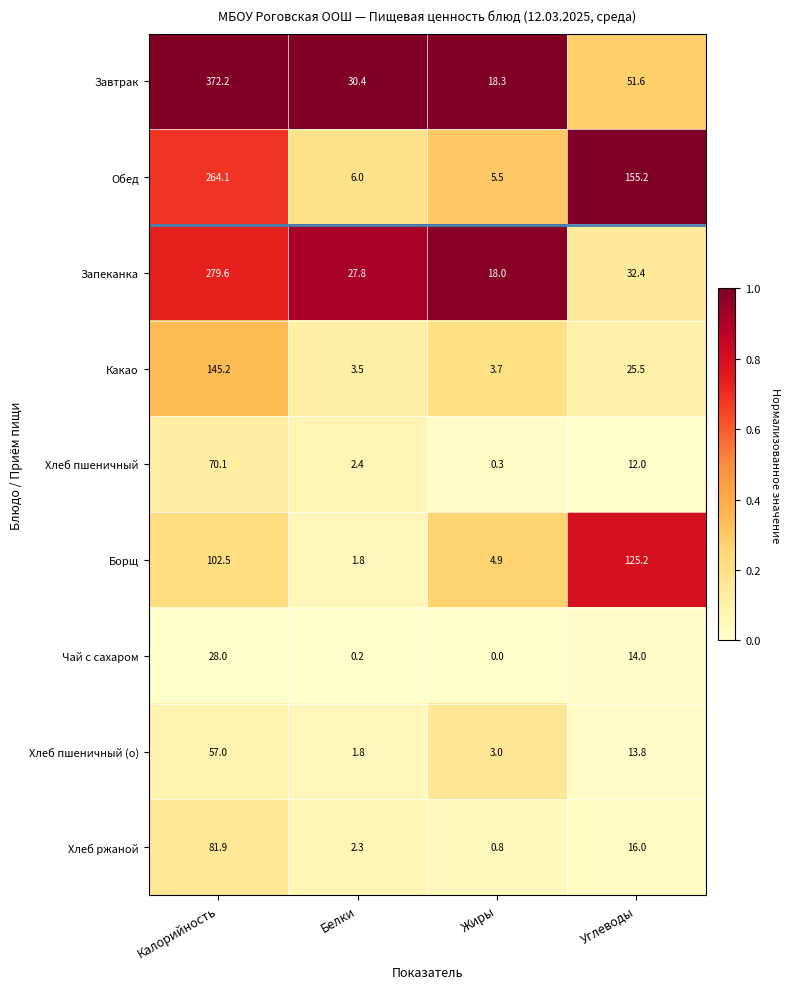

What is the average value of the Хлеб пшеничный series?

21.2